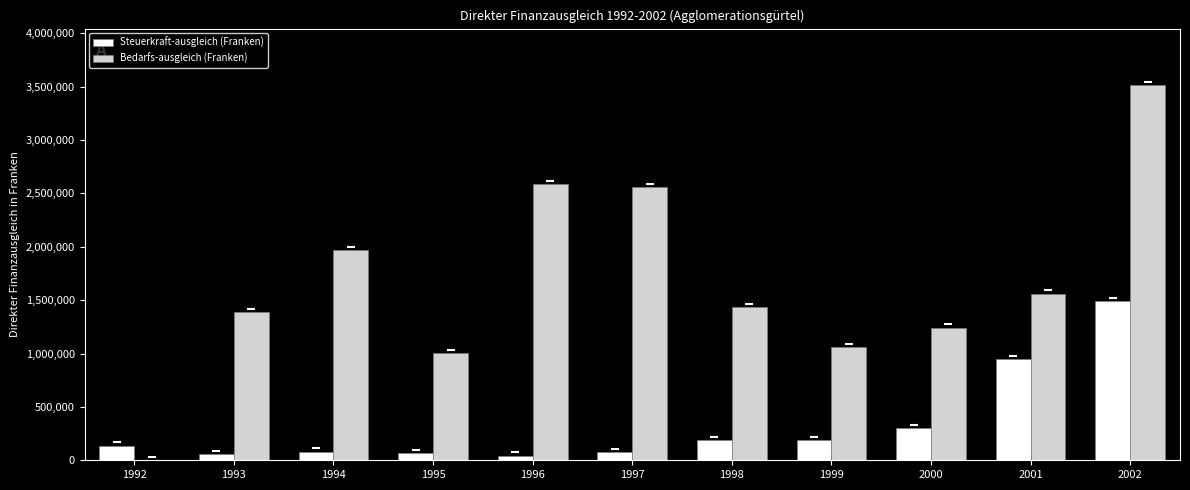

The value of Bedarfs-ausgleich (Franken) at 2002 is 6190463. True or false?

False